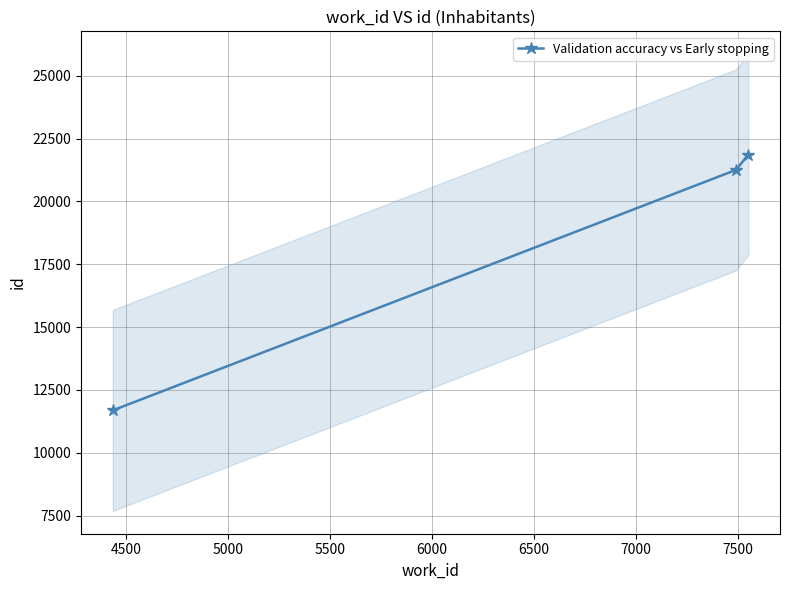

Reading right to left, what are all the values shown in this chart?

21860	21254	11684